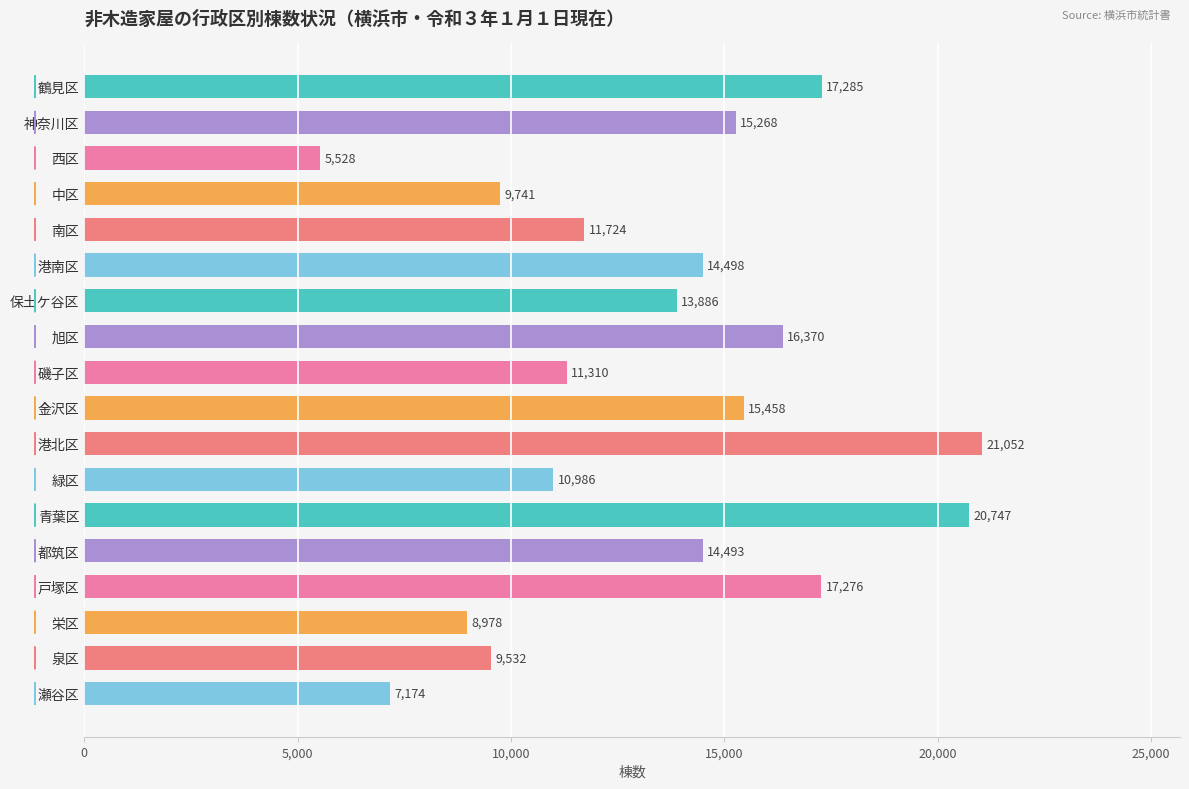

What is the label of the 11th bar from the bottom?

旭区